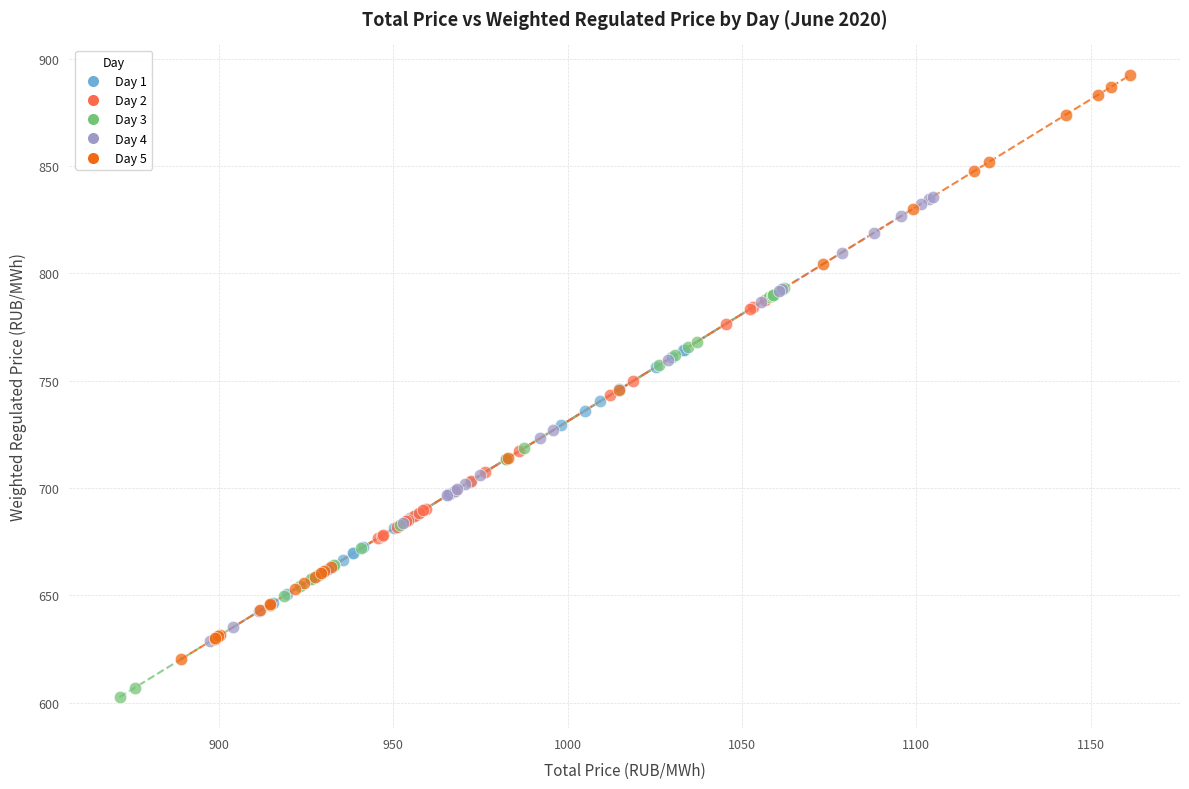

Which series contains the highest Y value?

Day 5